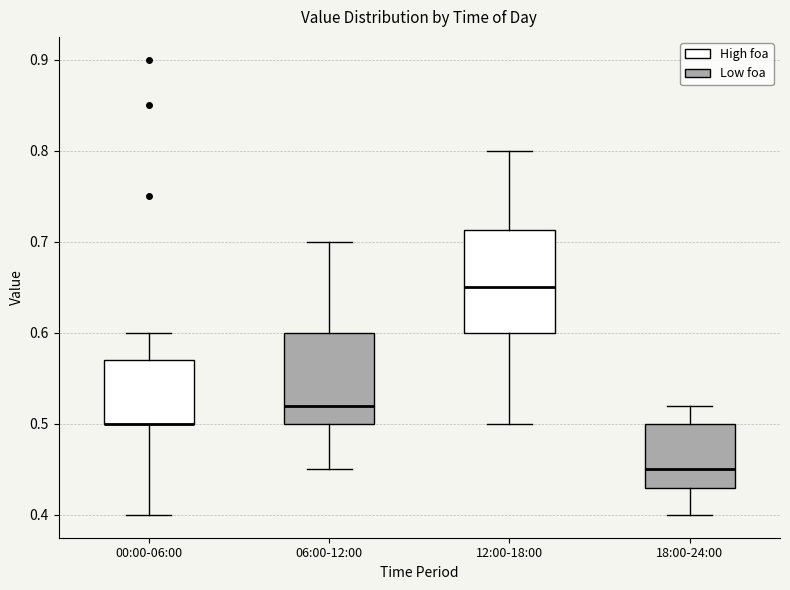

Where is the upper edge of the box for 12:00-18:00 on the y-axis? The values are not printed on the chart, so give them approximately, as read against the axis.

0.71